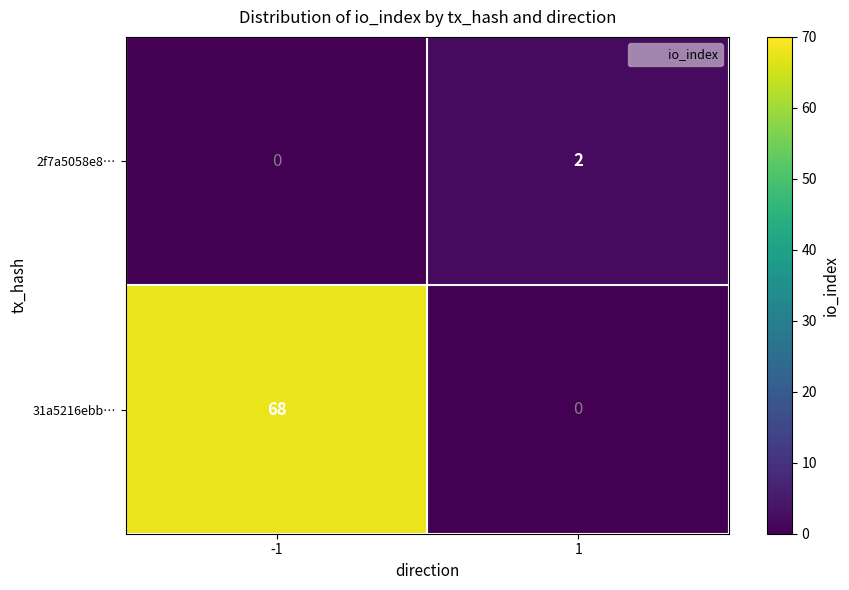

Which series has the widest spread of values?

31a5216ebb…